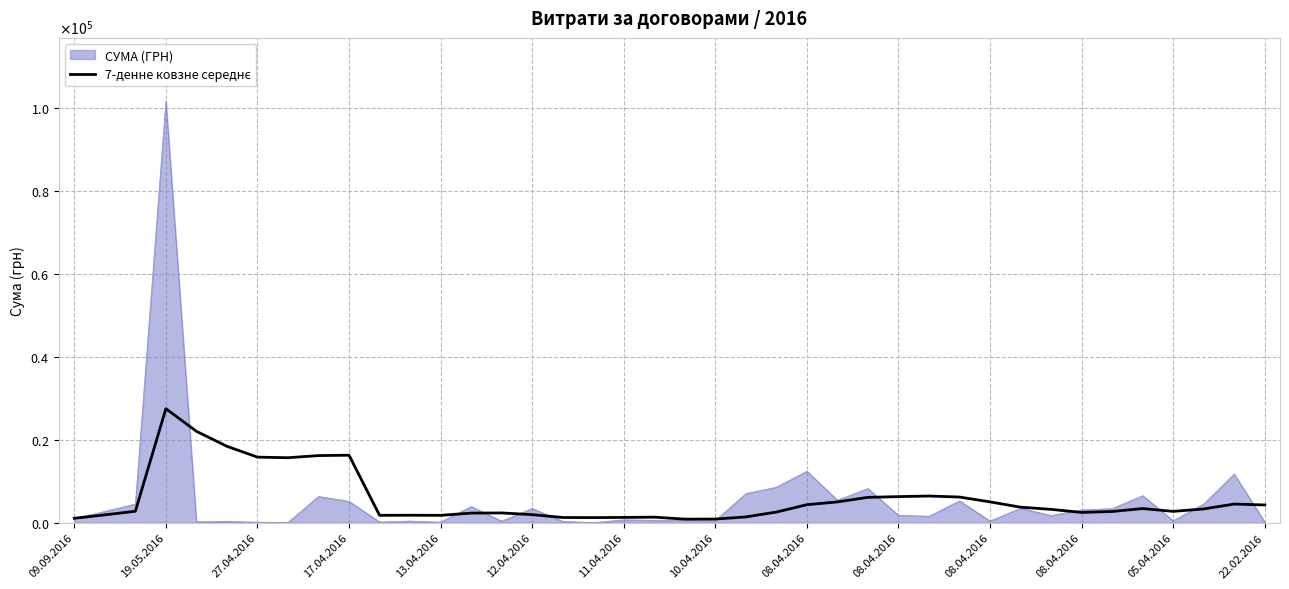

Does the chart display data point markers on the line(s)?

No